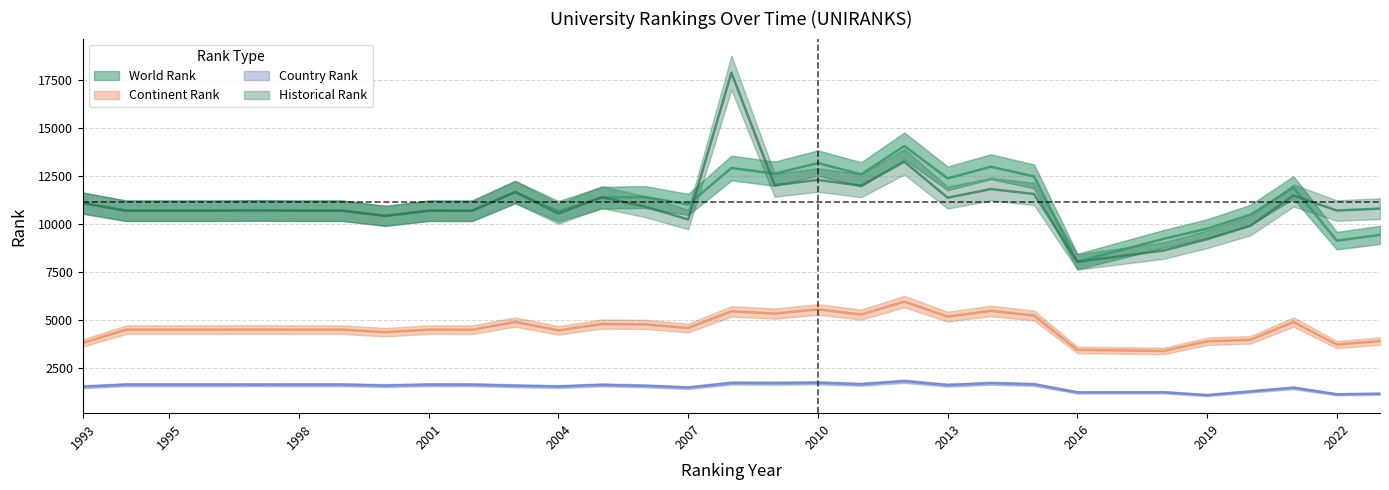

At how many categories does at least one series exceed 3918?

30